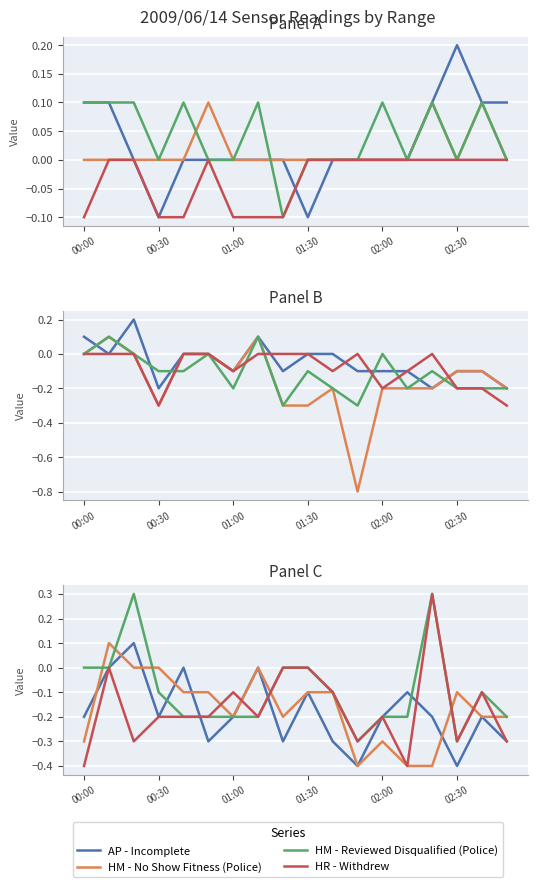

How many values in AP - Incomplete are below zero?

14